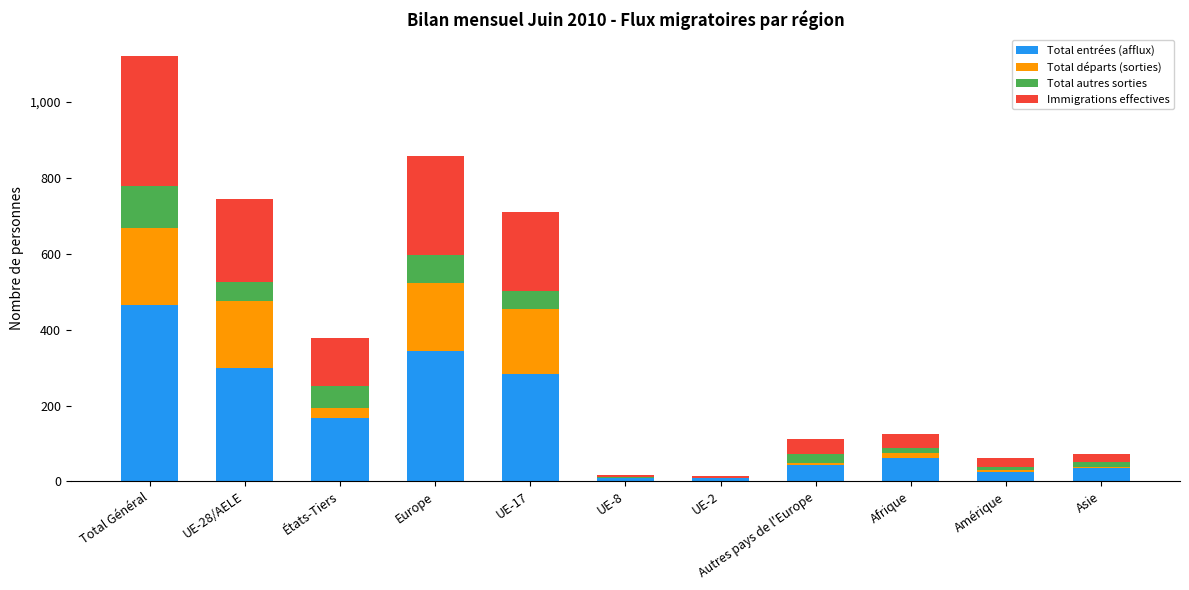

What is the maximum value for Total entrées (afflux)?

466